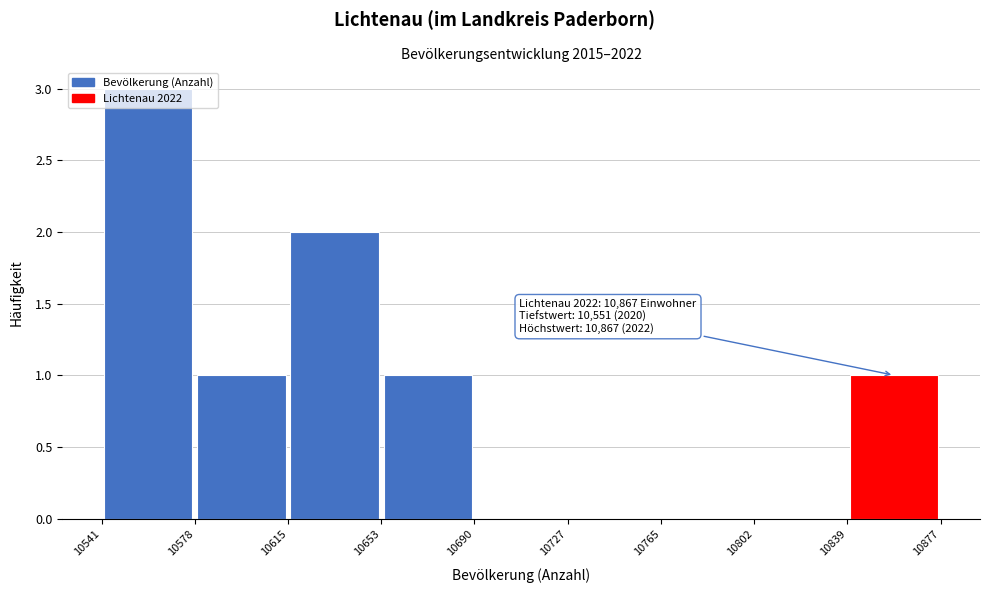

Over which range of the x-axis is the bar tallest?

10541 to 10578